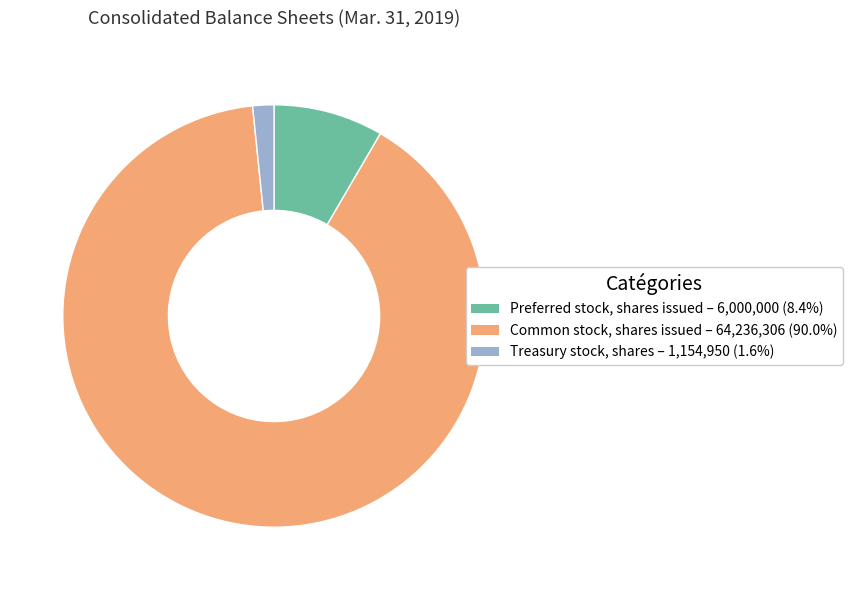

Do Preferred stock, shares issued and Common stock, shares issued together represent more than half of the pie?

Yes